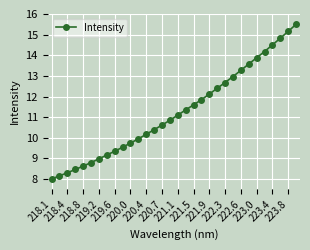

What is the minimum value shown in the chart?

8.0